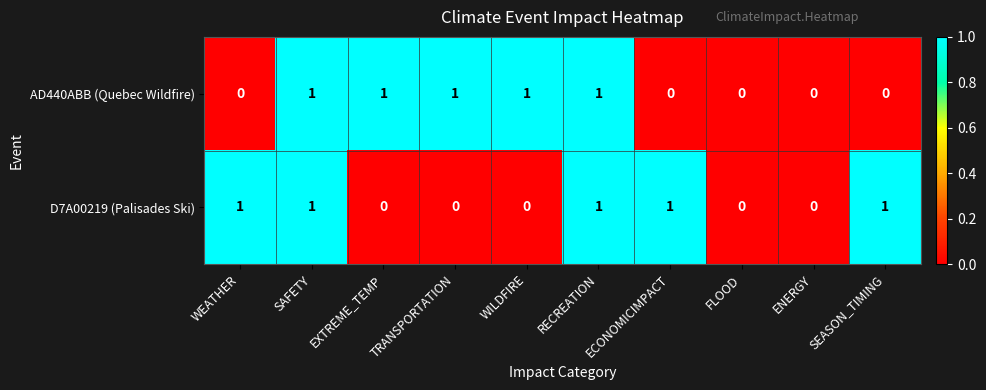

What is the difference between the highest and lowest values at WEATHER?

1